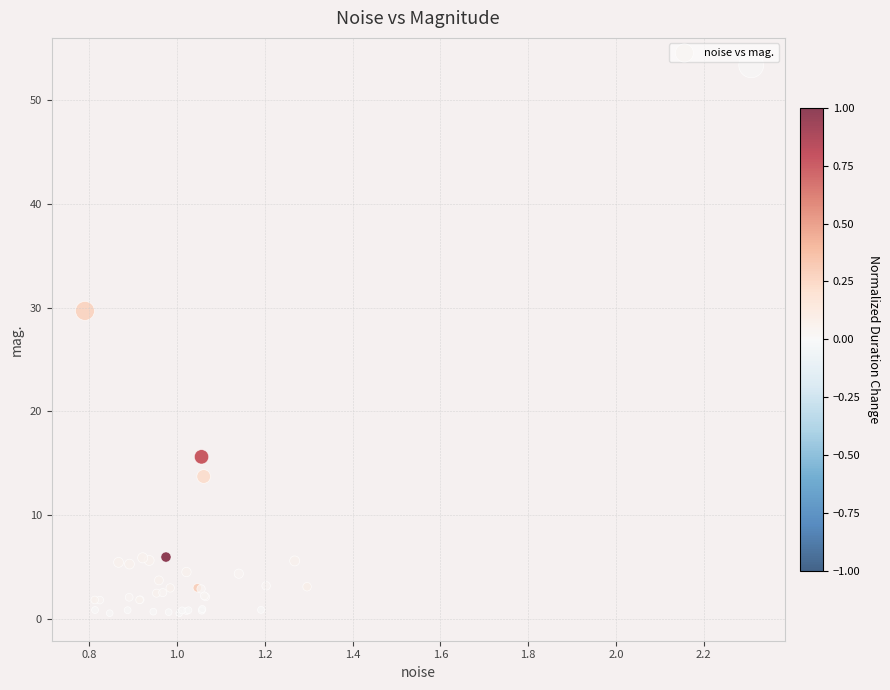

What Y value in the scatter plot is closest to 26?

29.7